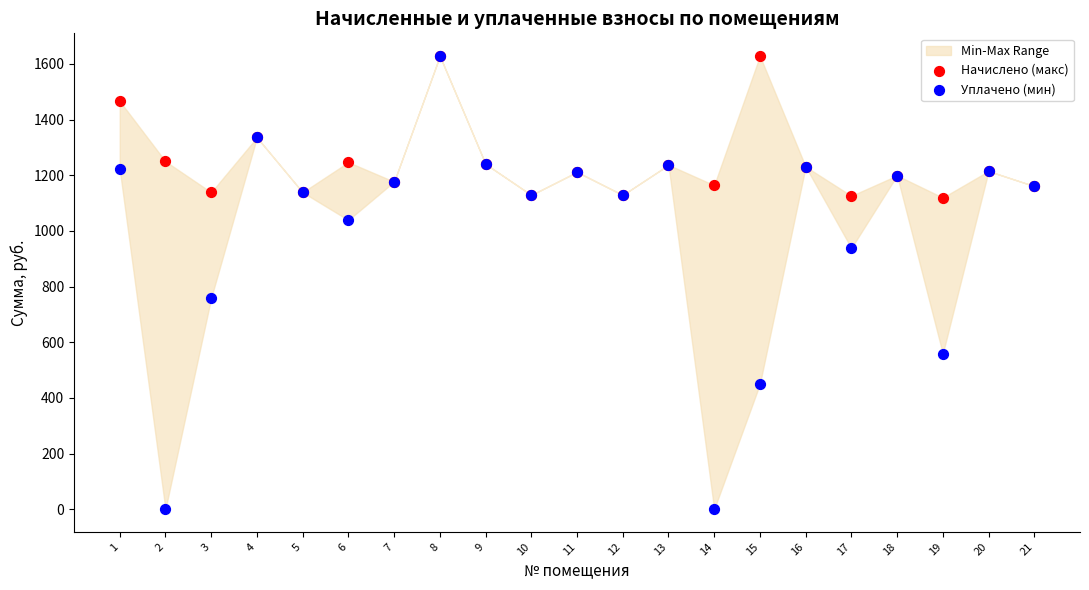

Across all series, what Y value is closest to 814?

759.0